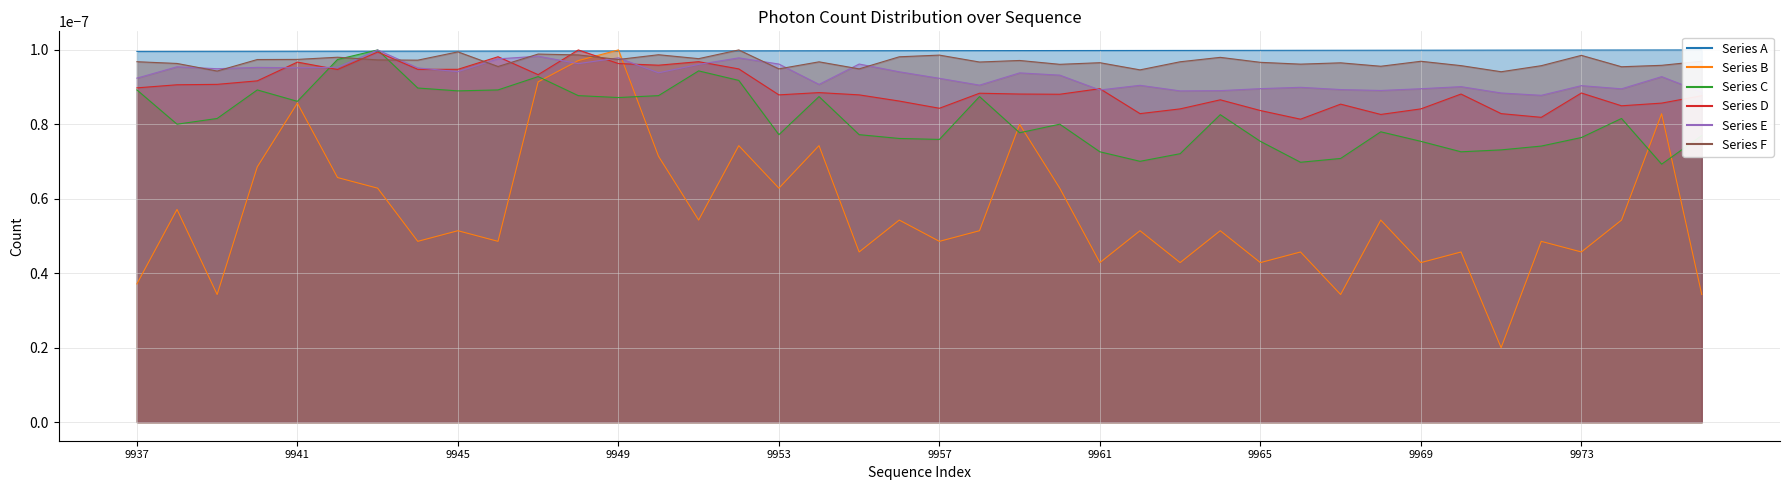

Is the value of Series D at 9962 greater than the value of Series E at 9974?

No